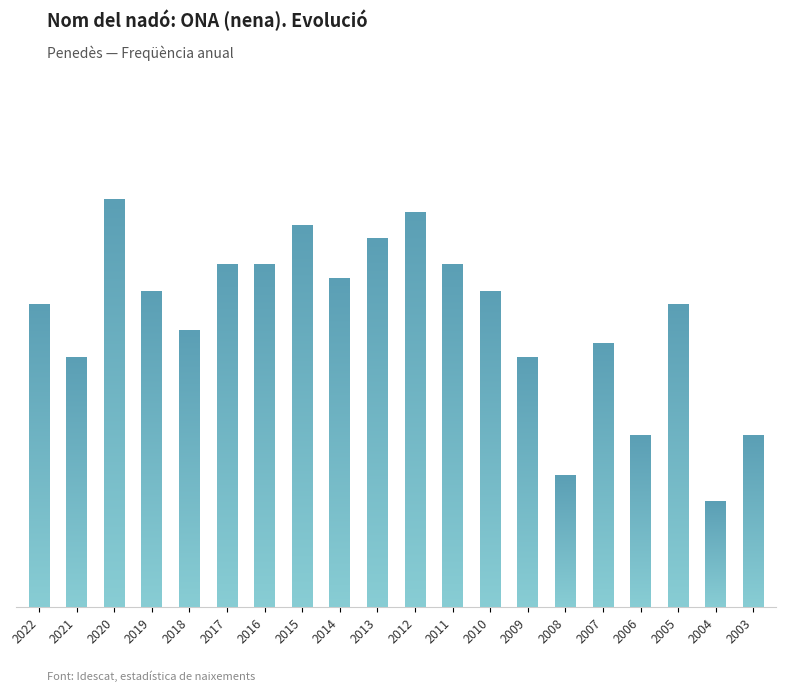

True or false: the data shows 24 at 2019.

True